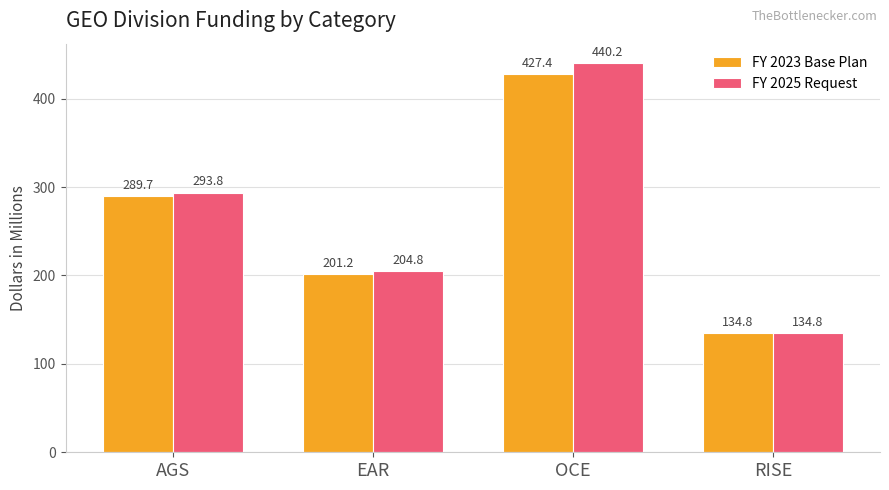

Which series has the widest spread of values?

FY 2025 Request